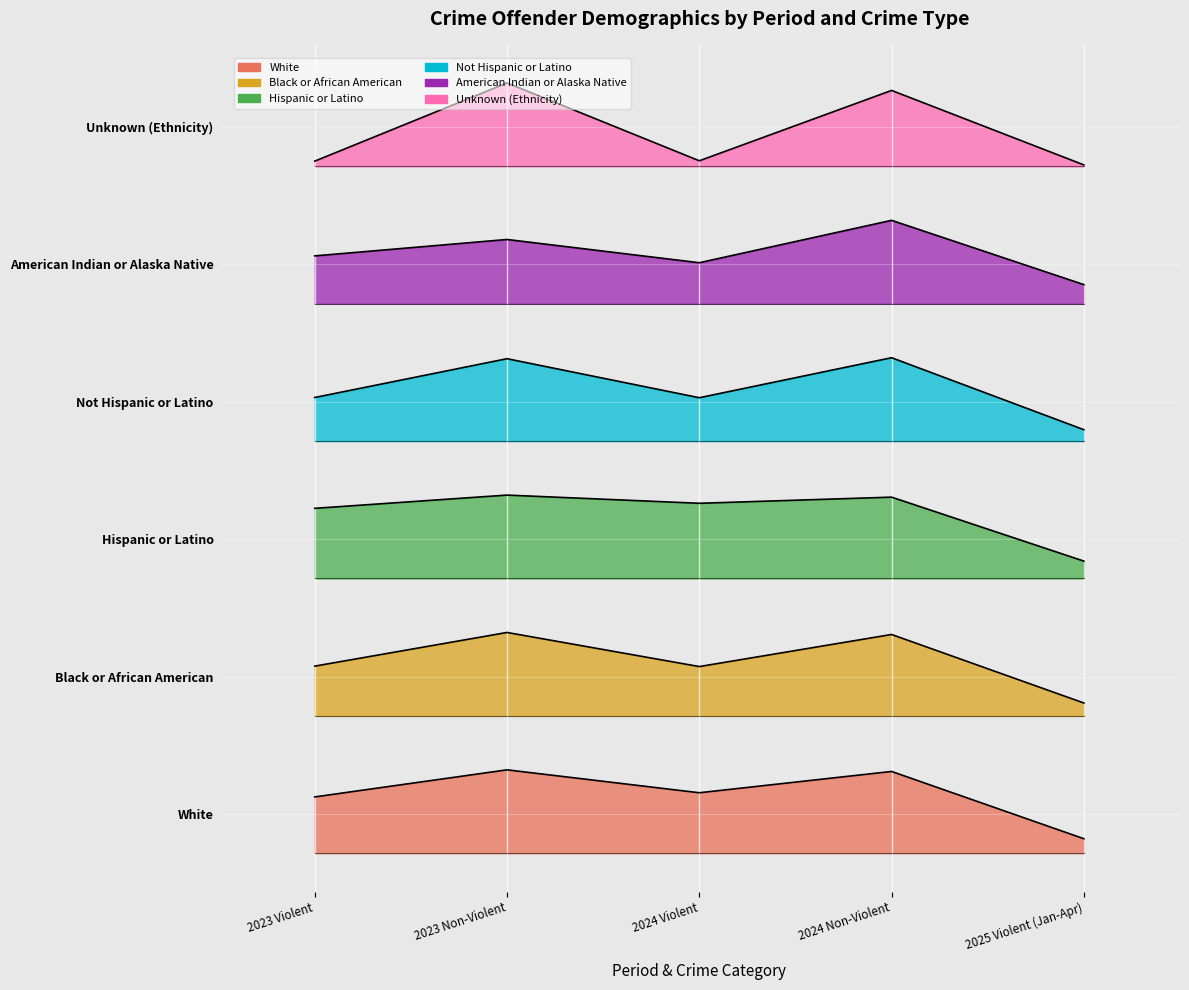

What is the value of the Unknown (Ethnicity) point at the 1st from the left?

7.1